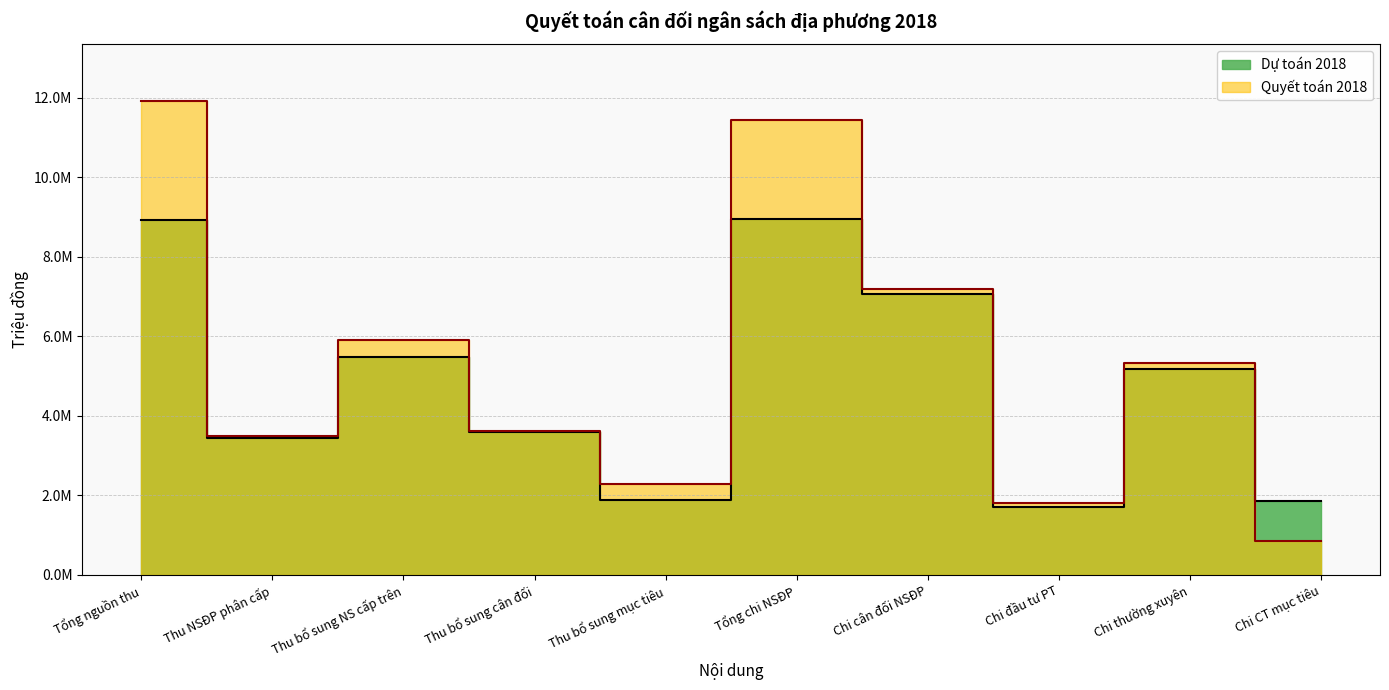

Which series has the largest total across all categories?

Quyết toán 2018